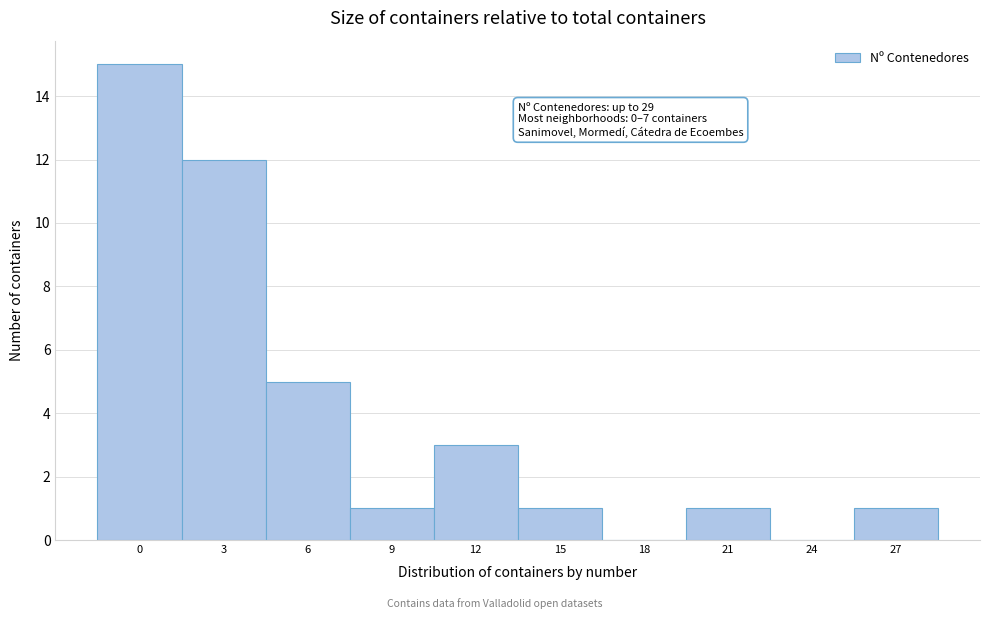

Reading left to right, transcribe all the data shown in this chart.

0=15	3=12	6=5	9=1	12=3	15=1	18=0	21=1	24=0	27=1